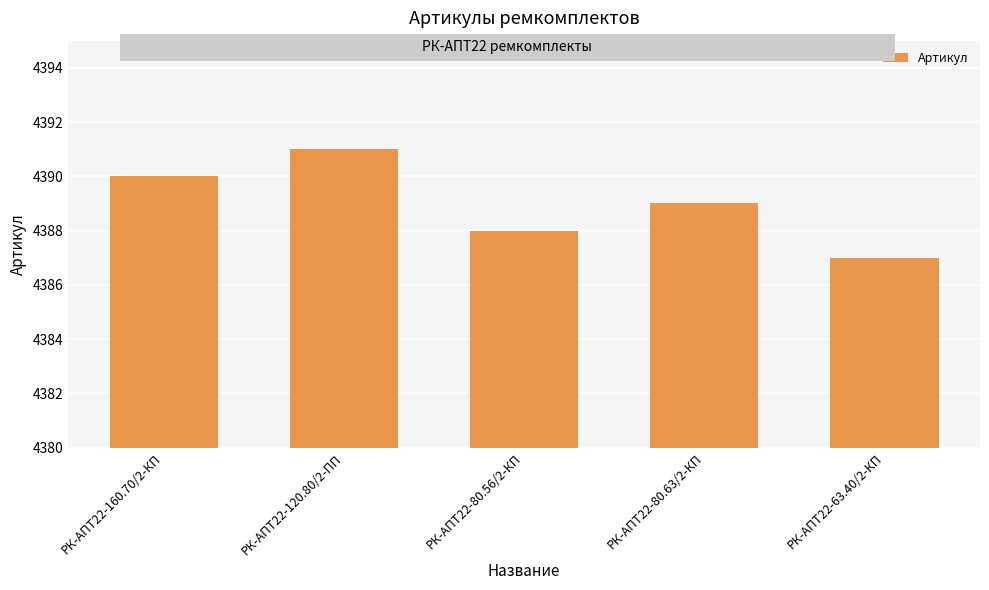

Rank the categories by value from highest to lowest.

РК-АПТ22-120.80/2-ПП, РК-АПТ22-160.70/2-КП, РК-АПТ22-80.63/2-КП, РК-АПТ22-80.56/2-КП, РК-АПТ22-63.40/2-КП